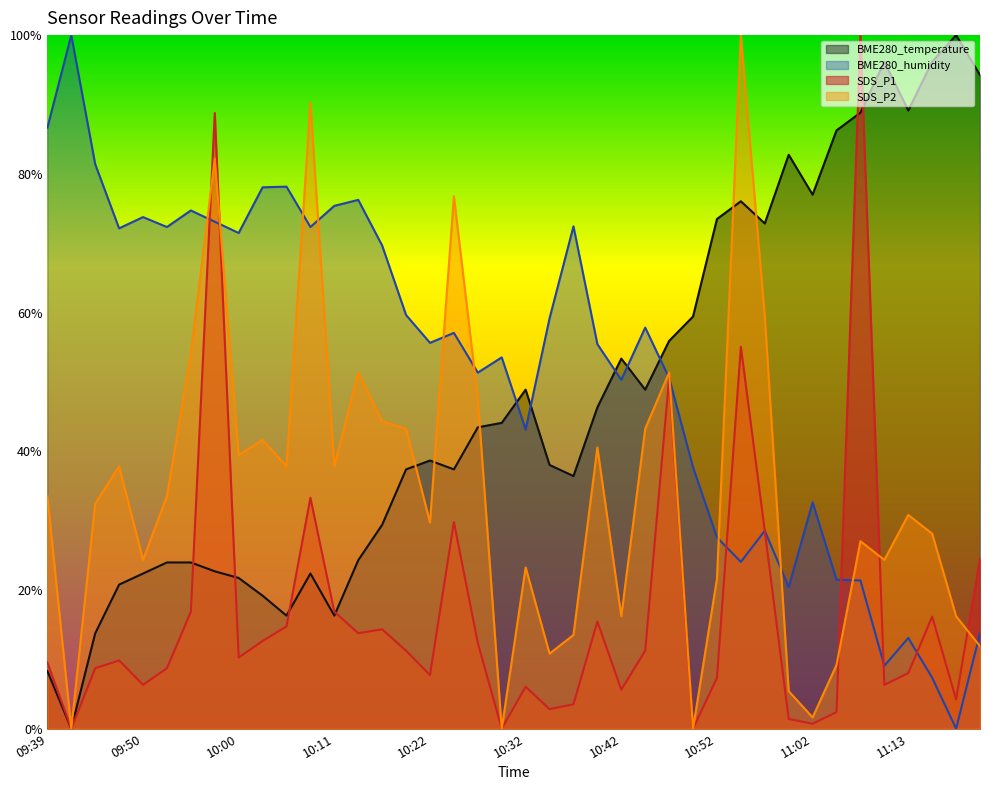

What is the average value of the BME280_temperature series?

47.7